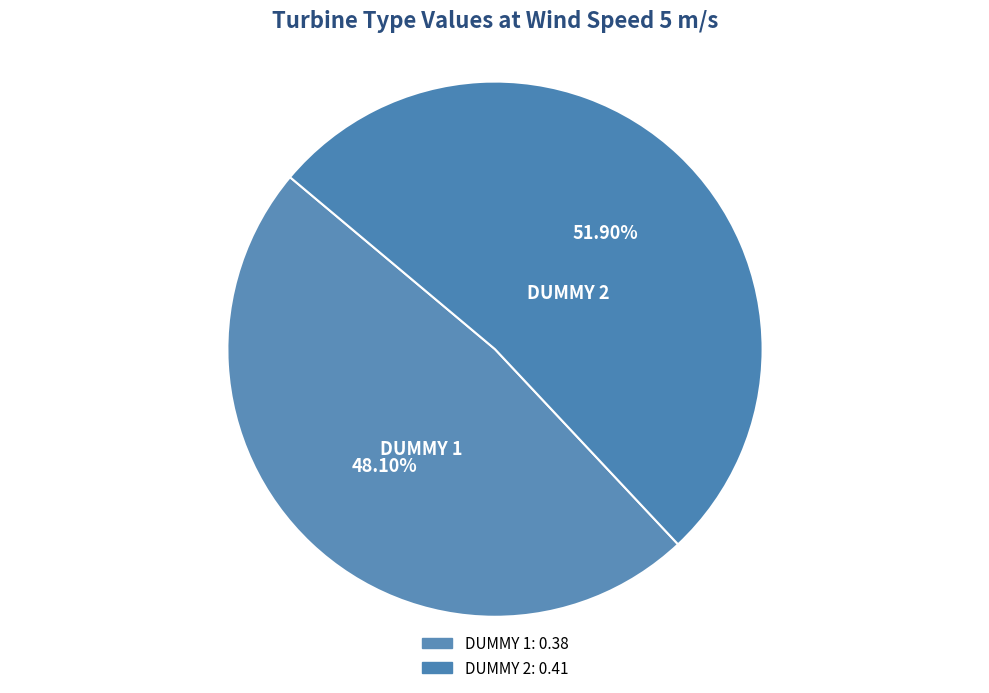

How many slices are in this pie chart?

2